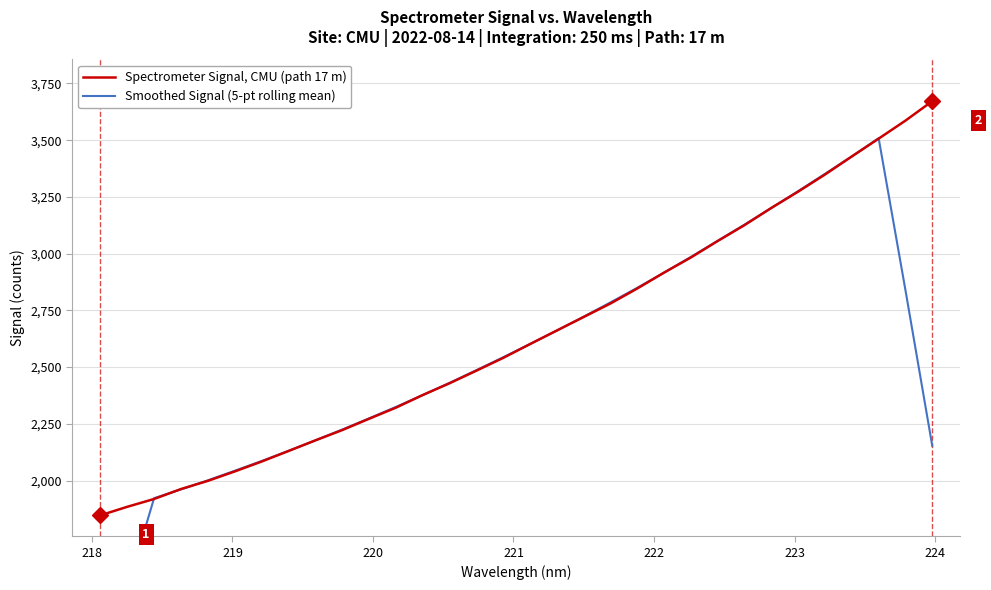

What is the average value of the Spectrometer Signal, CMU (path 17 m) series?

2637.3